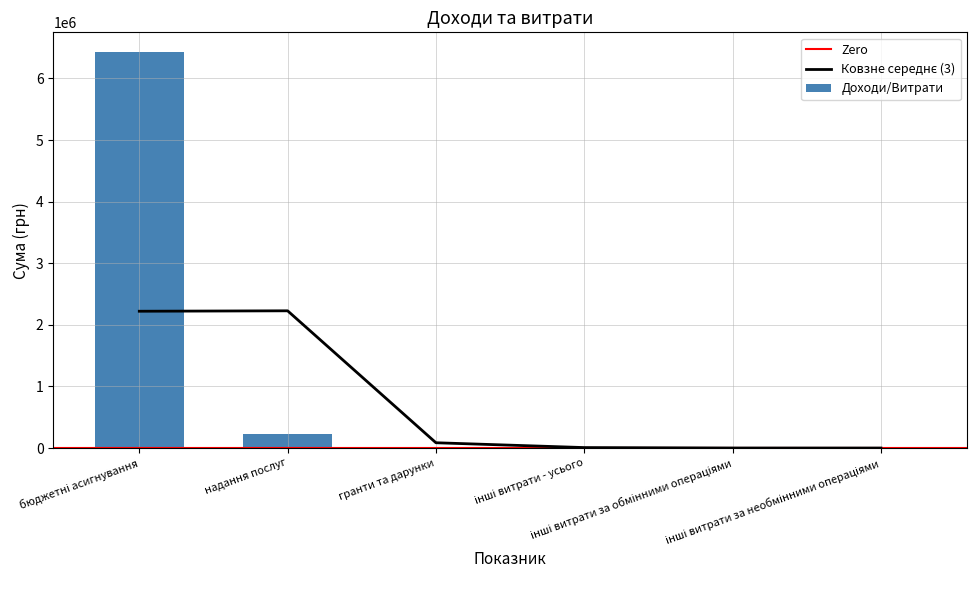

Reading left to right, what are all the values shown in this chart?

6427263	235656	20872	1262	1129	133